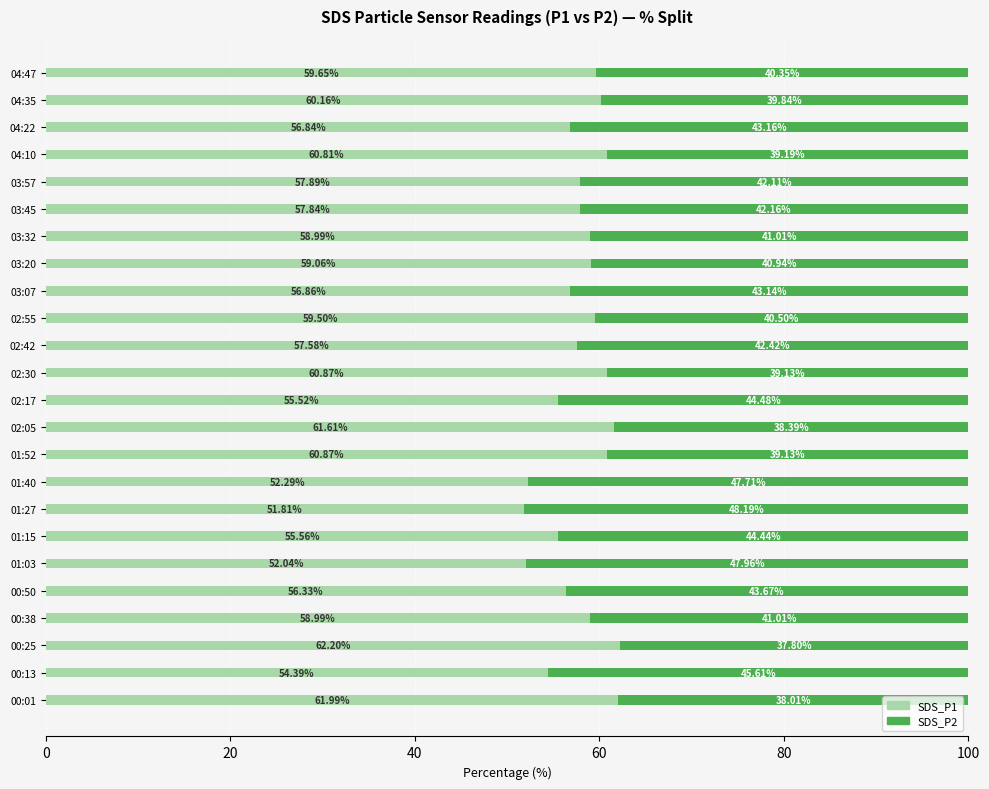

What is the difference between the maximum and minimum values in the SDS_P1 series?

10.4